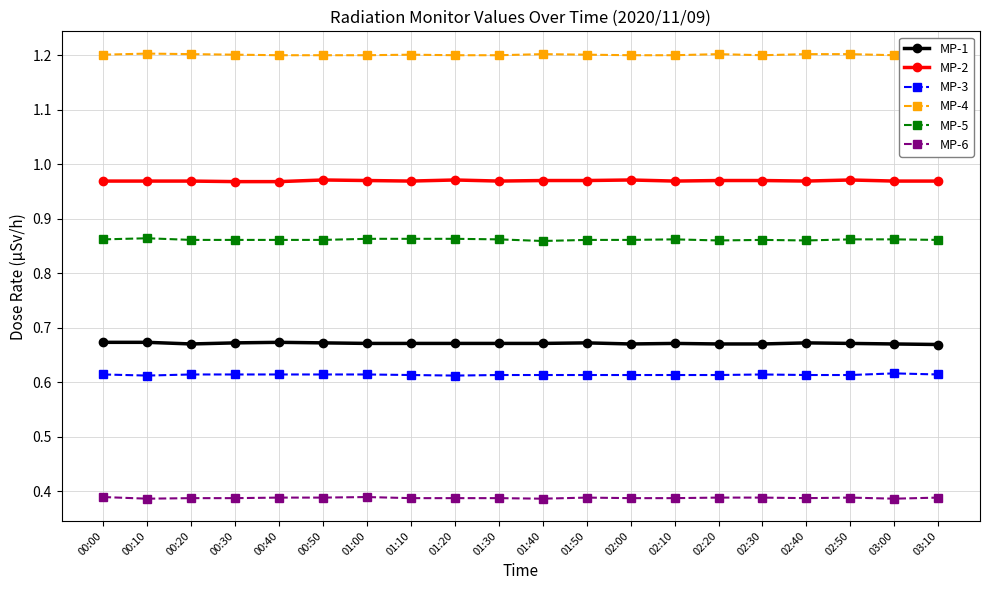

List the labels in order of MP-4 value, largest first.

00:10, 03:10, 00:20, 01:40, 02:20, 02:40, 02:50, 00:00, 00:30, 01:10, 01:50, 00:40, 00:50, 01:00, 01:20, 01:30, 02:00, 02:10, 02:30, 03:00